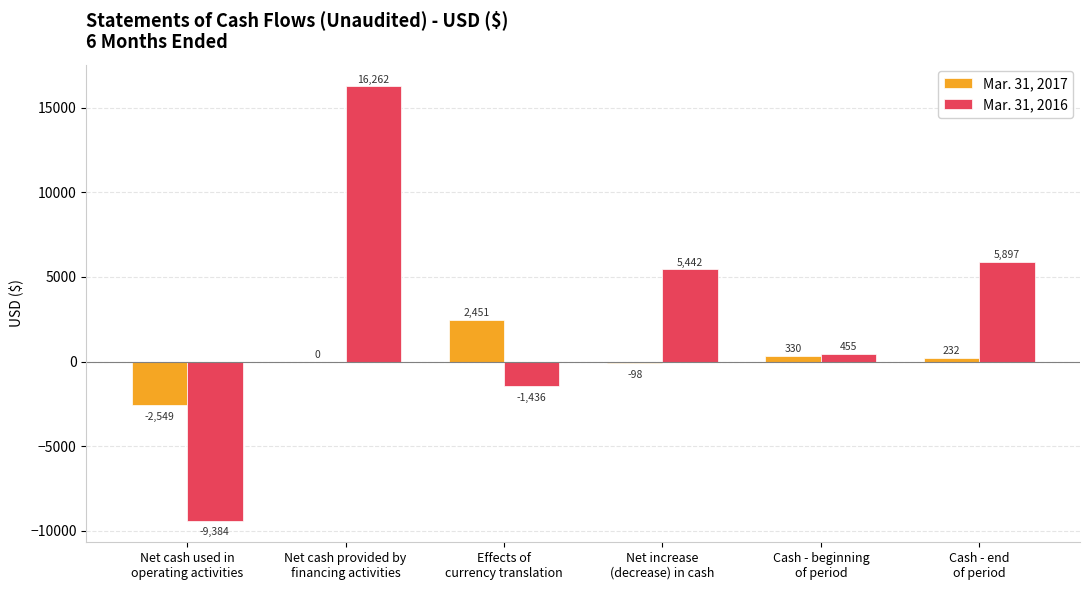

What is the maximum value for Mar. 31, 2016?

16262